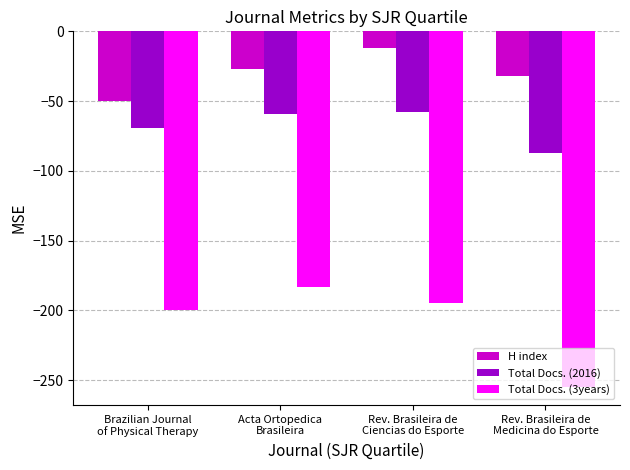

At which category does the chart reach its peak across all series?

Rev. Brasileira de
Ciencias do Esporte